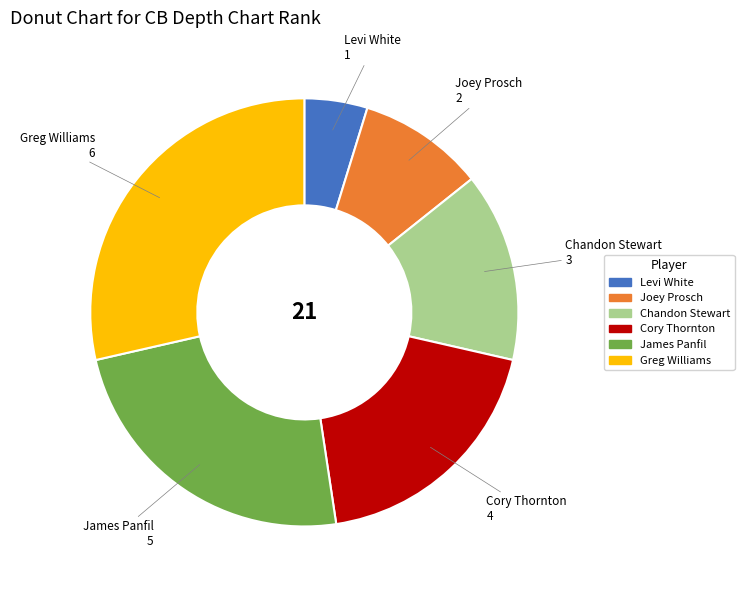

Count the number of slices in the pie.

6